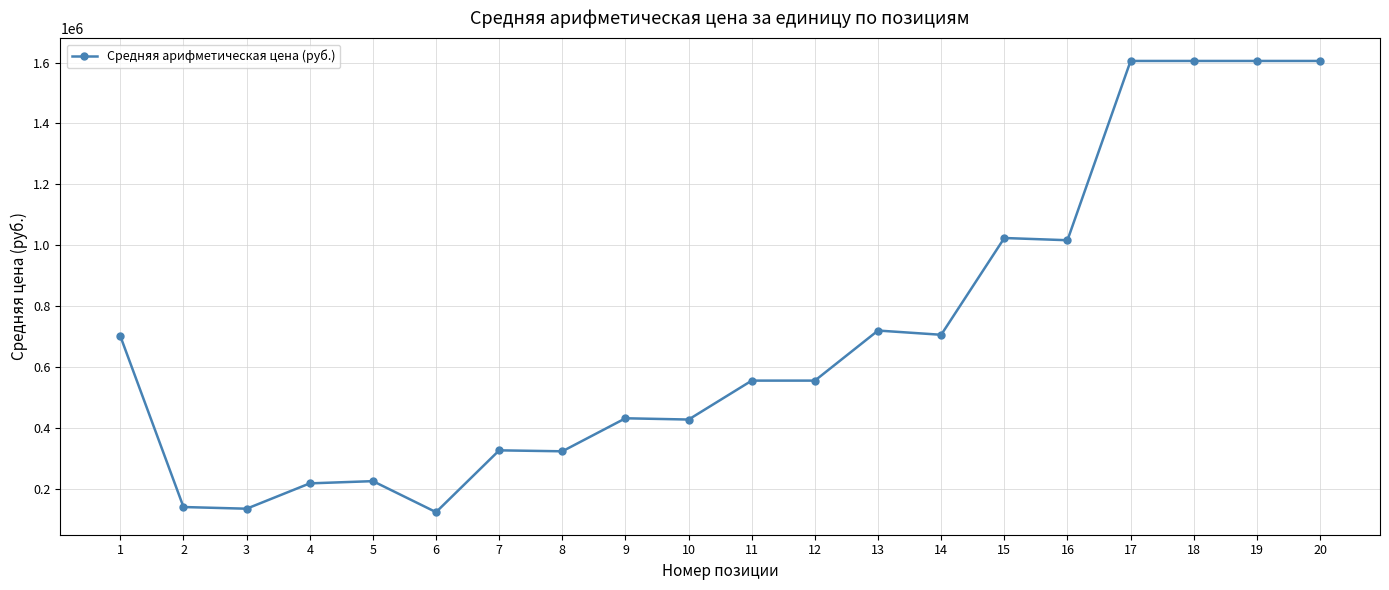

True or false: there are more than 0 points higher than both neighbors.

True